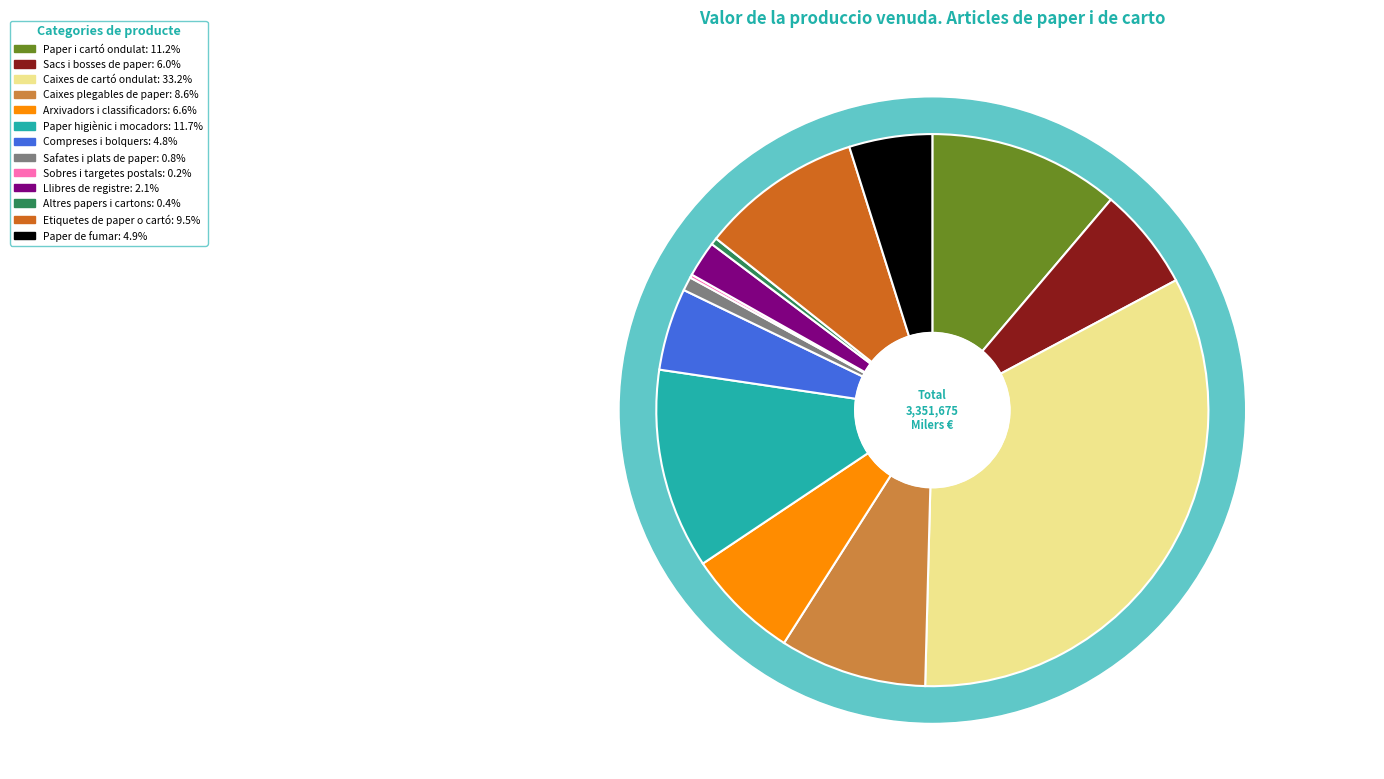

Count the number of slices in the pie.

13